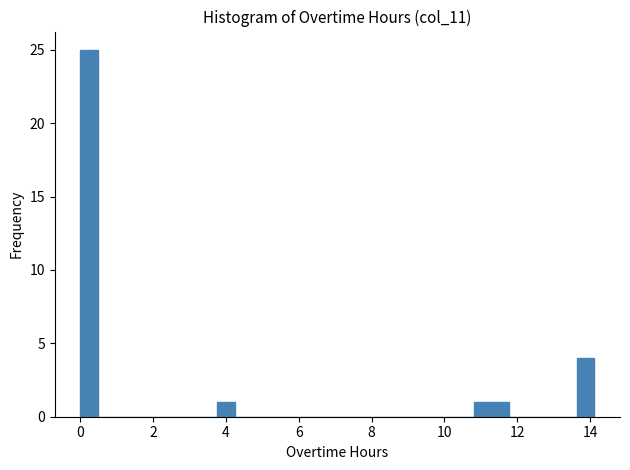

Read against the x-axis, roughly where is the centre of the tallest bar?

0.2